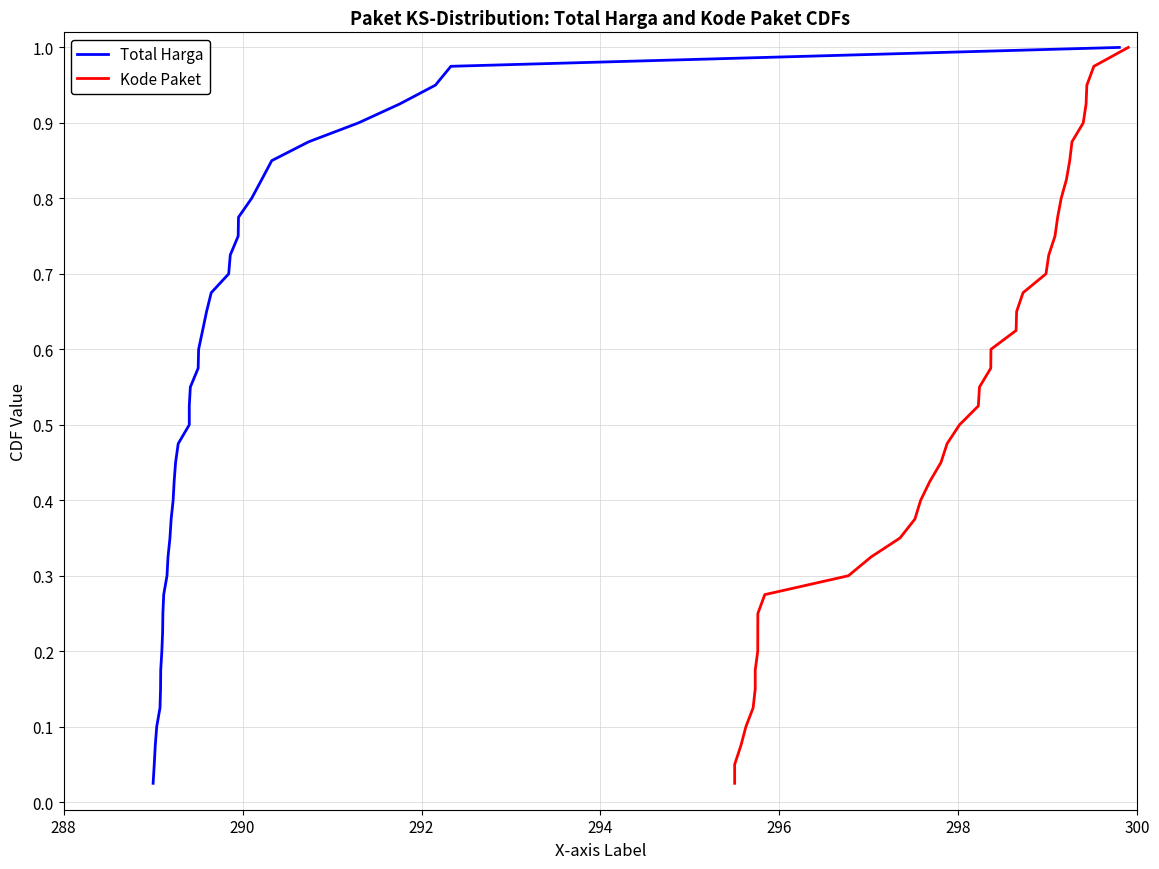

What is the difference between the maximum and minimum values in the Kode Paket series?

1.0